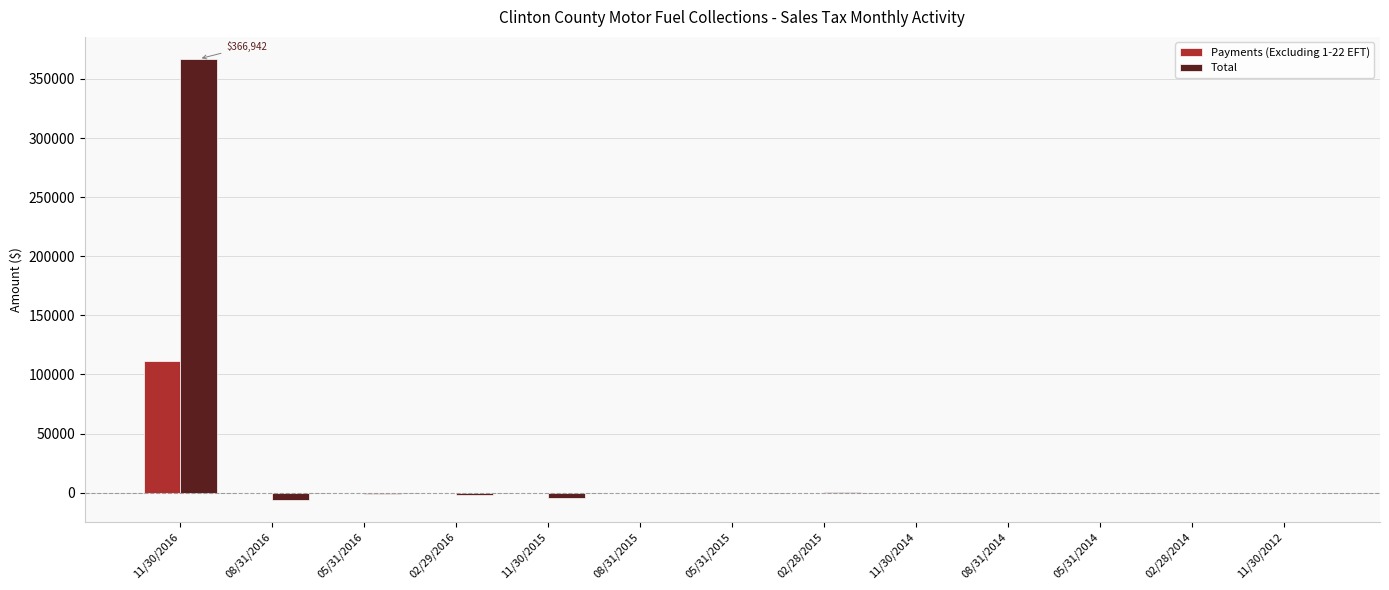

What is the sum of all Total values?

352759.4